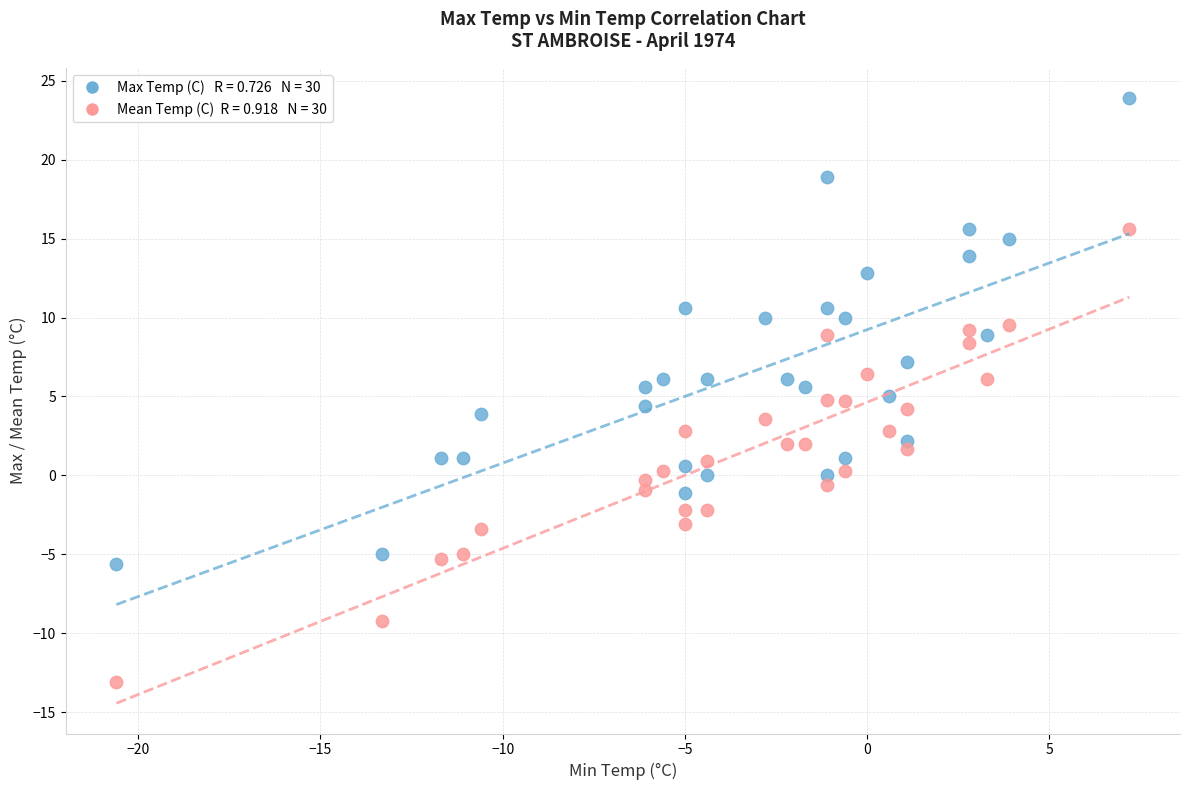

Across all data points, what is the range of X values (max minus min)?

27.8